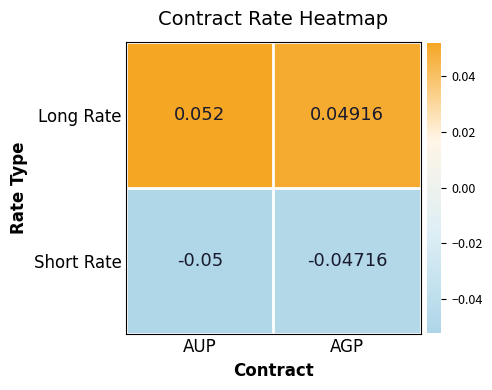

Rank the series by their average value, from highest to lowest.

Long Rate, Short Rate